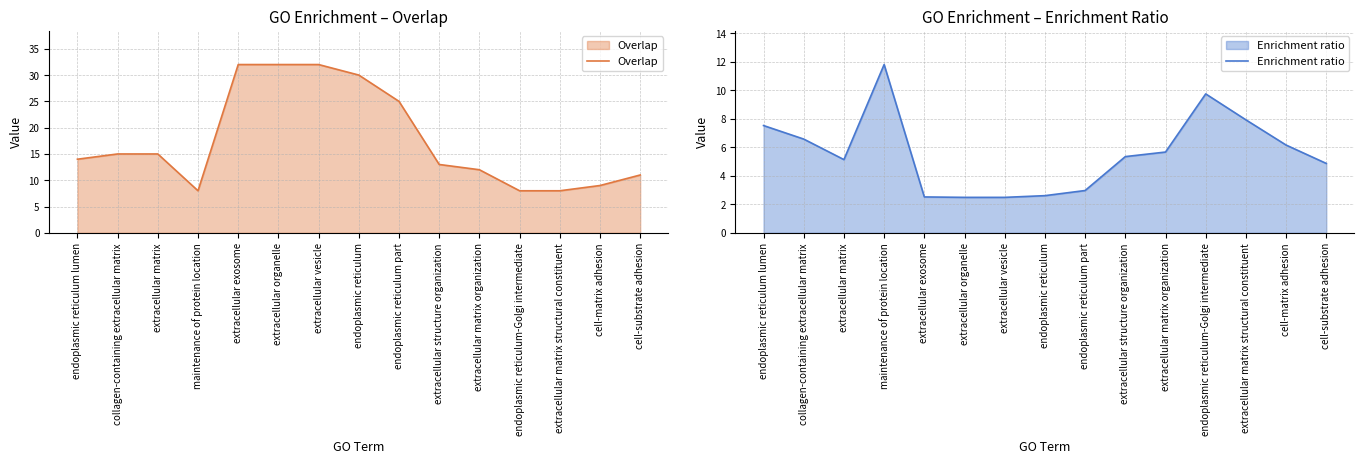

At extracellular exosome, list the series in order from largest to smallest.

Overlap, Enrichment ratio